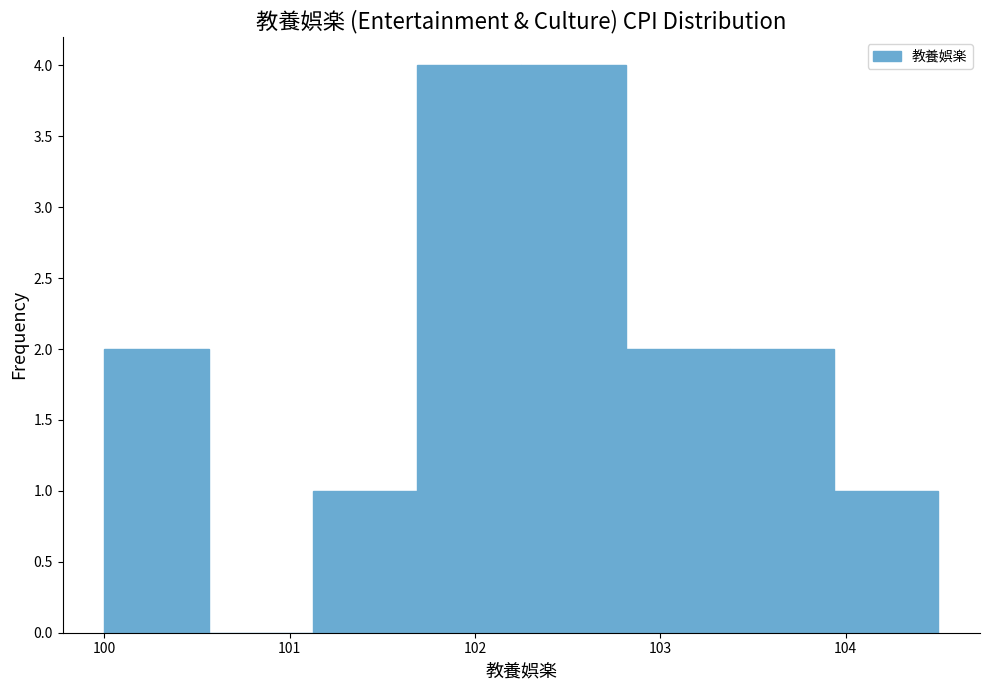

Reading left to right, transcribe this chart: for each bar, give the range it covers on the x-axis and its height. Neither the bar edges nor the heights are printed on the chart, so give them approximately, as read against the axes.

100.0 to 100.6: 2
100.6 to 101.1: 0
101.1 to 101.7: 1
101.7 to 102.3: 4
102.3 to 102.8: 4
102.8 to 103.4: 2
103.4 to 103.9: 2
103.9 to 104.5: 1